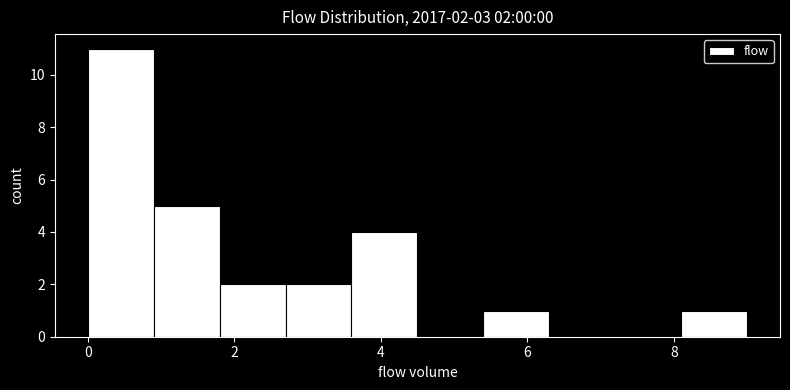

Which range on the x-axis has the tallest bar?

0.0 to 0.9